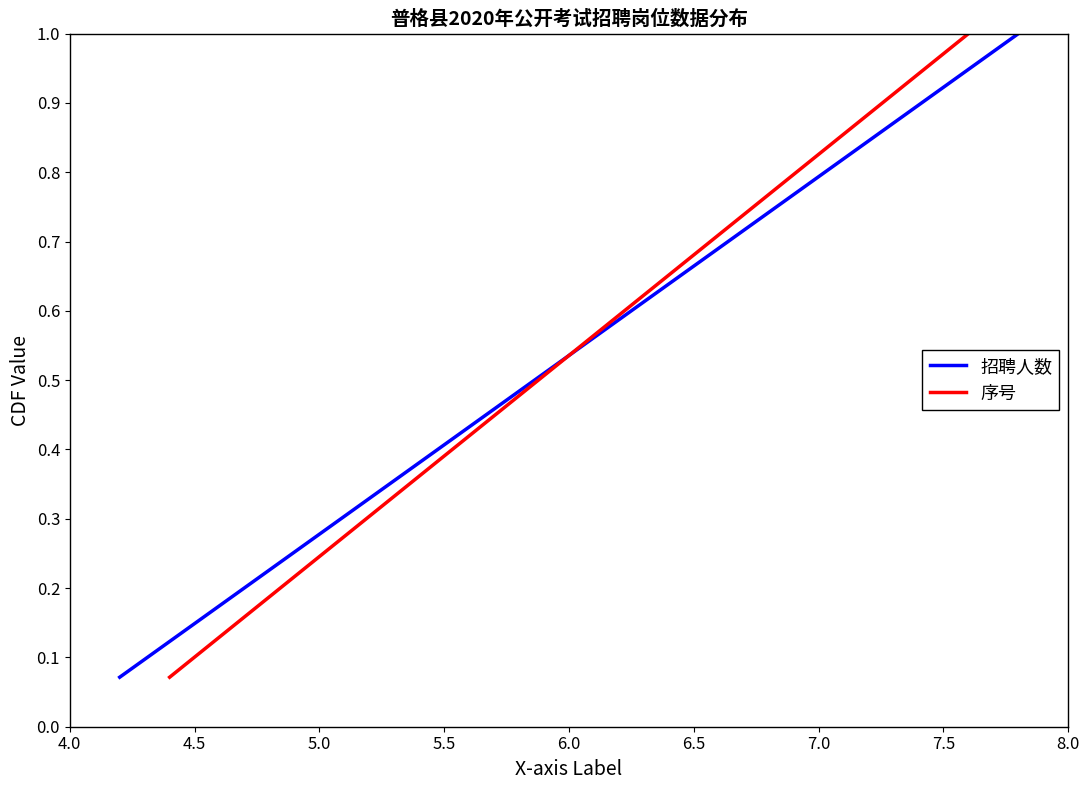

What are all the series names shown in the legend?

招聘人数, 序号